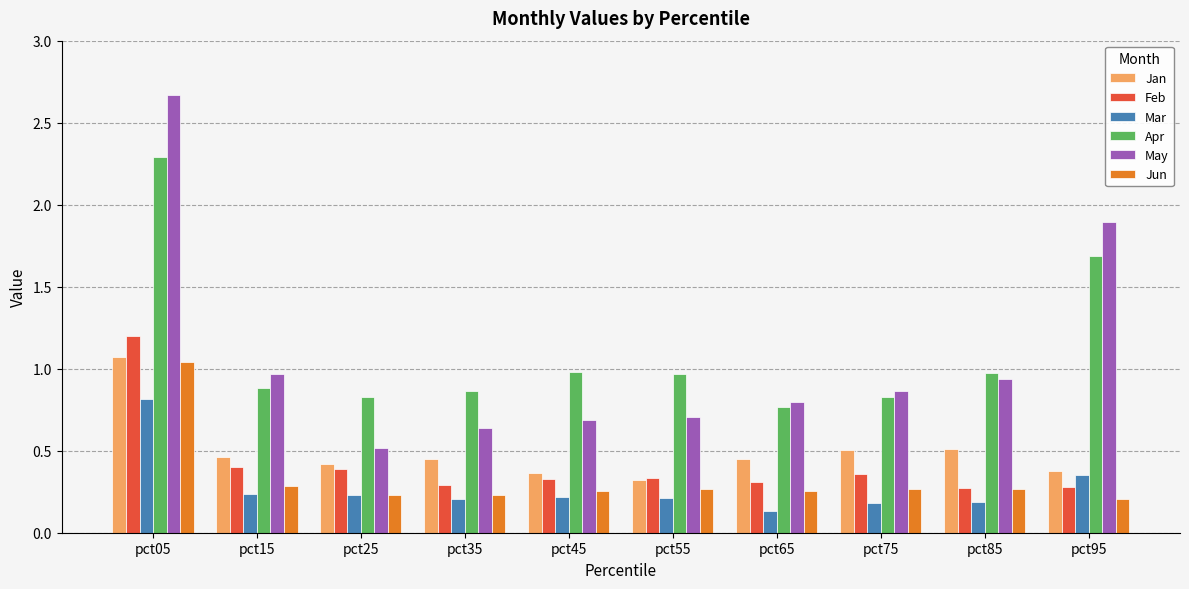

What is the difference between the second highest and minimum values in the May series?

1.4